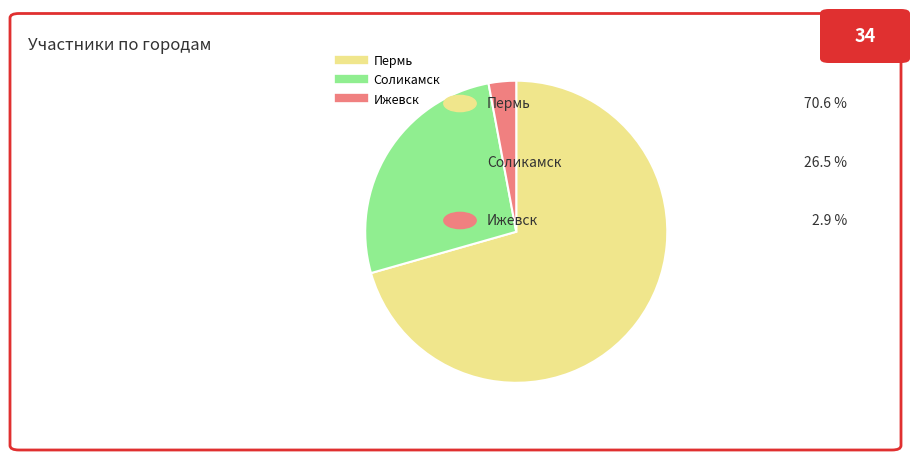

Which slice is the largest?

Пермь